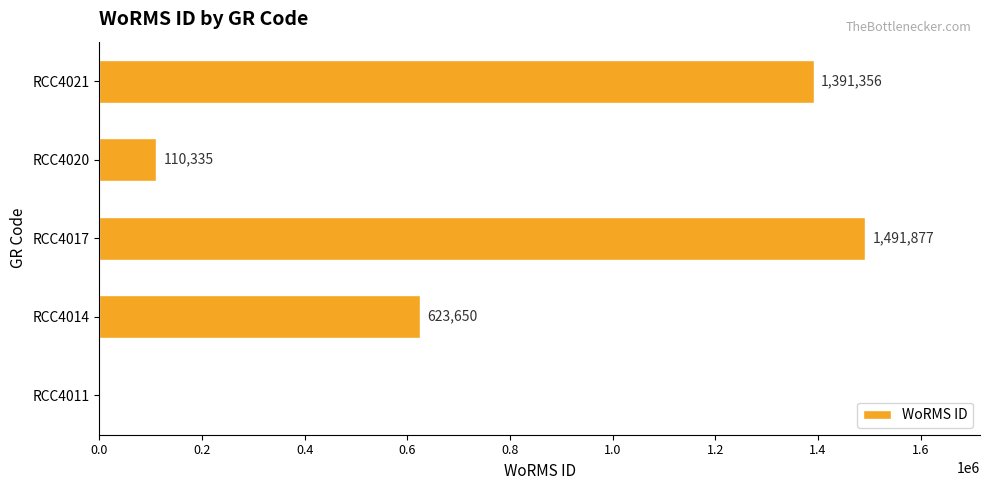

The value at RCC4020 is 110335. True or false?

True